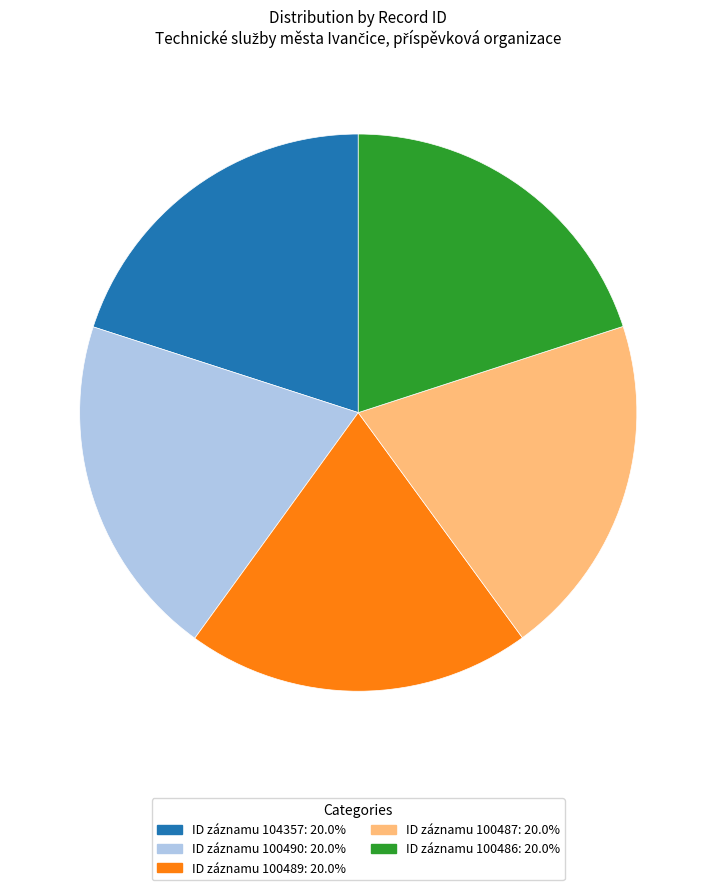

Does any single category account for the majority?

No